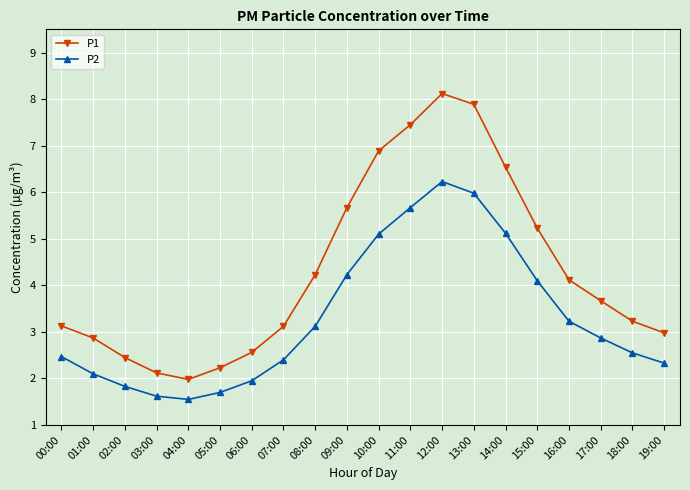

What is the minimum value shown in the chart?

1.6